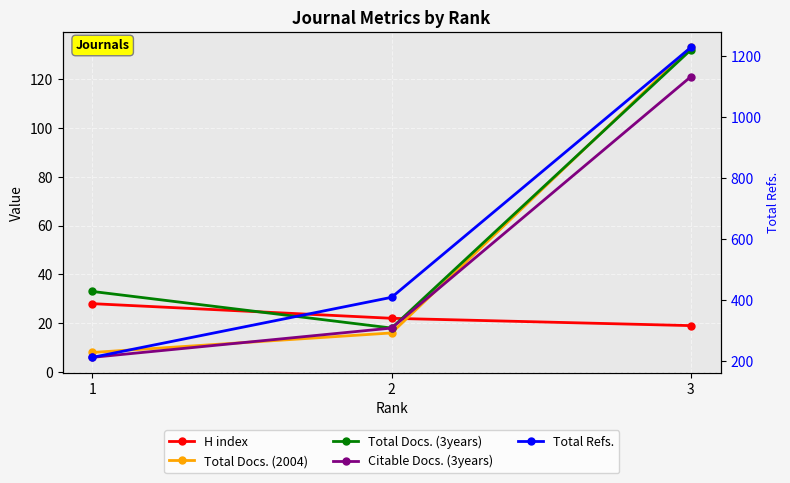

What are all the series names shown in the legend?

H index, Total Docs. (2004), Total Docs. (3years), Citable Docs. (3years), Total Refs.